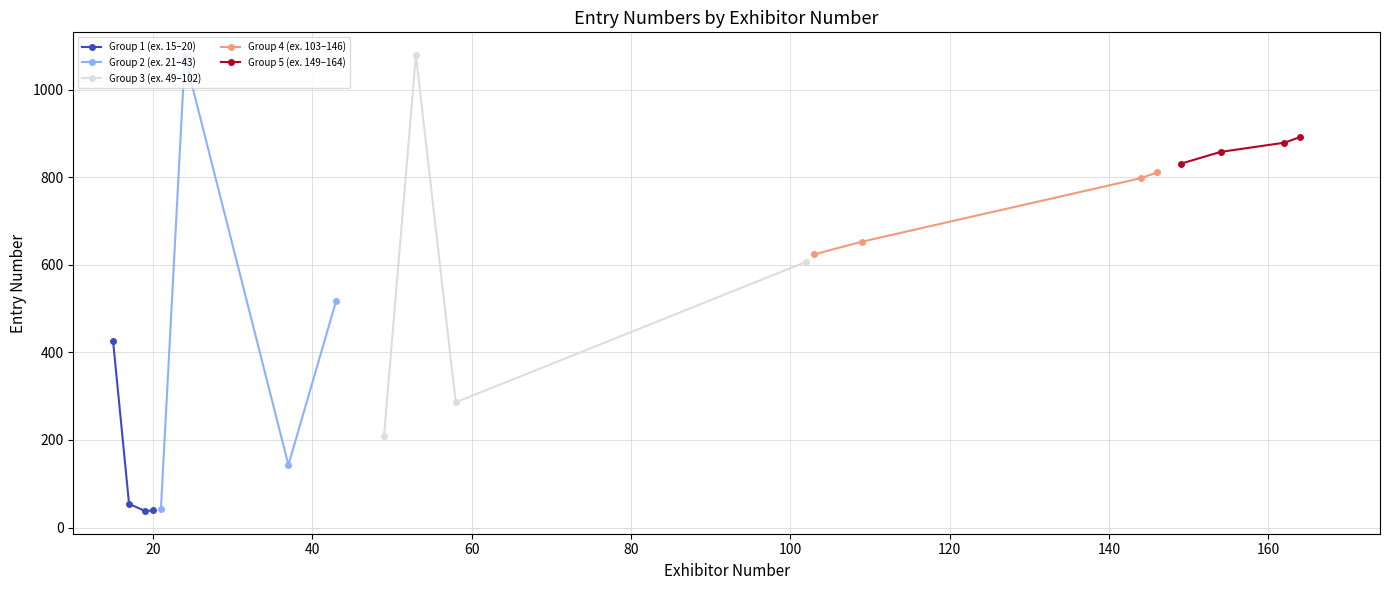

What is the value of the Group 3 (ex. 49–102) point at the 1st from the left?

208